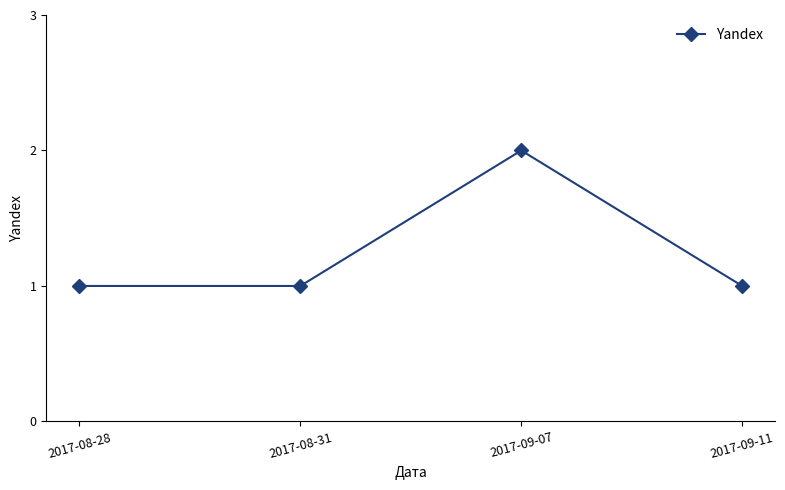

Reading left to right, what are all the values shown in this chart?

2017-08-28=1	2017-08-31=1	2017-09-07=2	2017-09-11=1